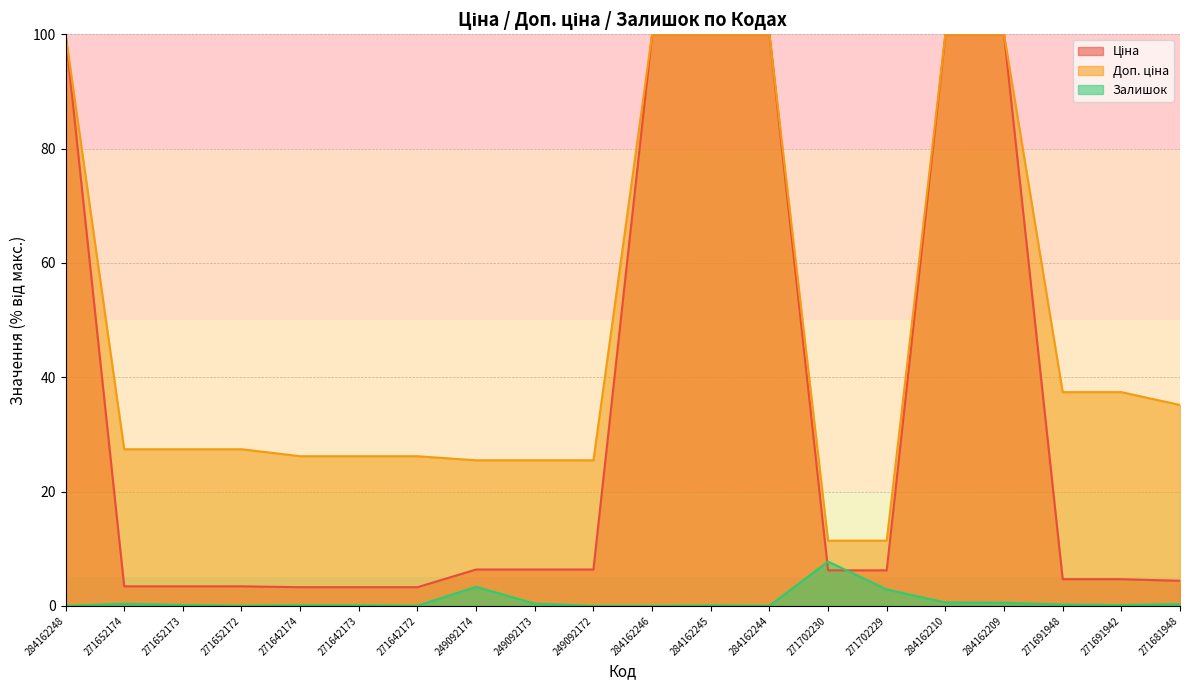

True or false: Доп. ціна and Ціна intersect in this chart.

False